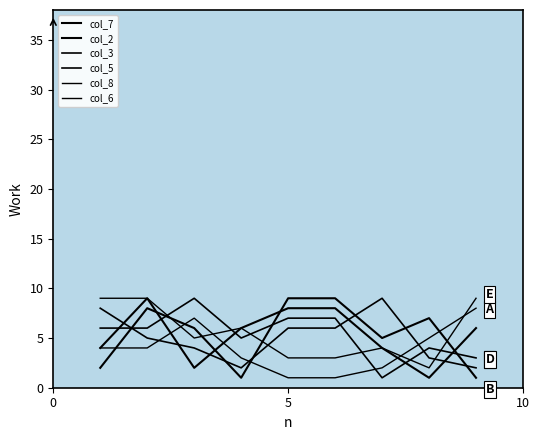

Reading left to right, what are all the values shown in this chart?

col_7: 4	9	2	6	8	8	4	1	6
col_2: 2	8	6	1	9	9	5	7	1
col_3: 8	5	4	2	6	6	9	3	2
col_5: 6	6	9	5	7	7	1	4	3
col_8: 9	9	5	6	3	3	4	2	9
col_6: 4	4	7	3	1	1	2	5	8